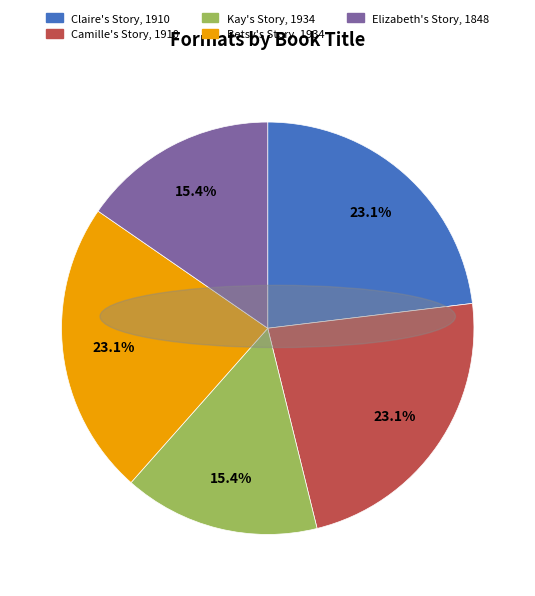

What portion of the pie excludes Camille's Story, 1910?

76.9%